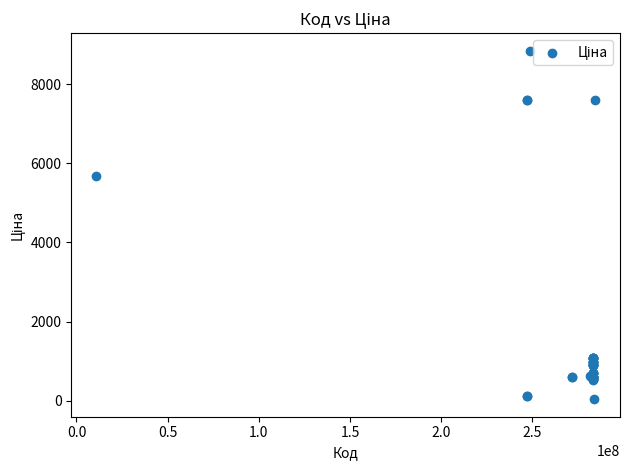

What Y value in the scatter plot is closest to 4444?

5673.8